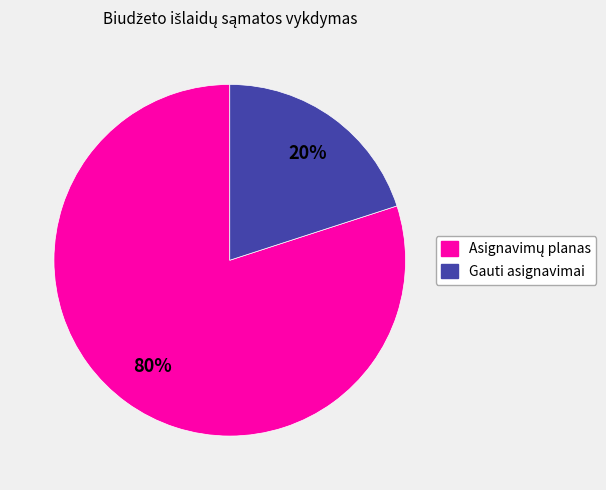

How many slices are in this pie chart?

2